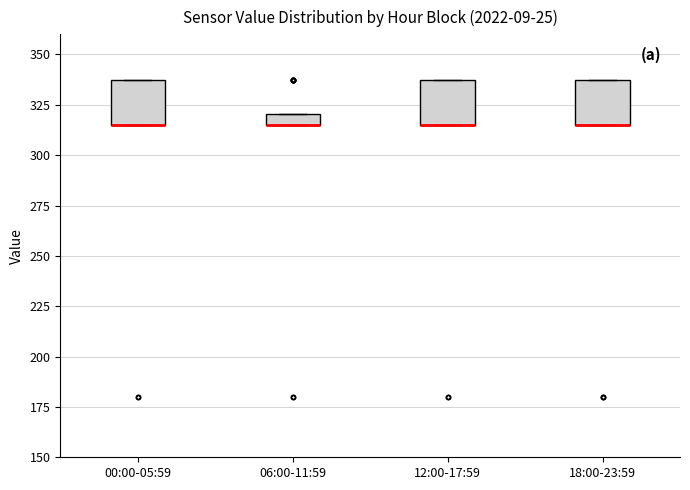

Where is the upper edge of the box for 12:00-17:59 on the y-axis? The values are not printed on the chart, so give them approximately, as read against the axis.

340